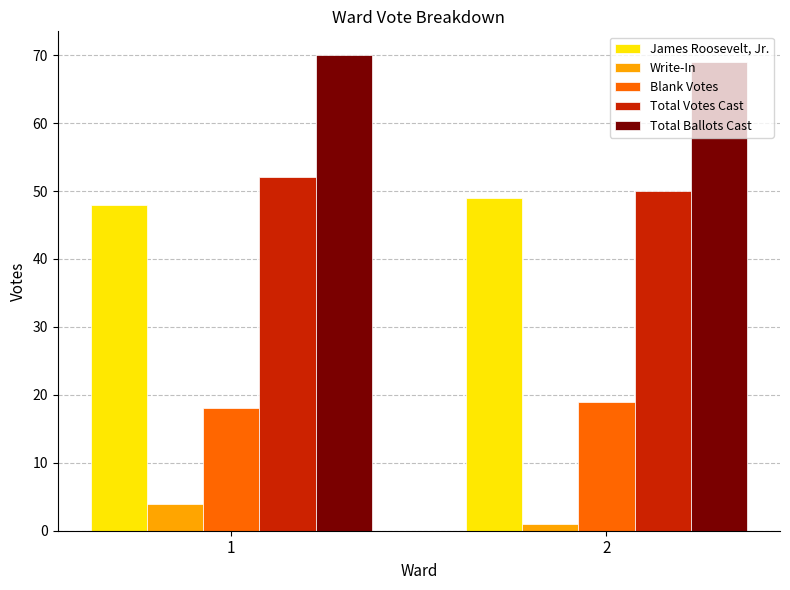

How many bars are there in total?

10